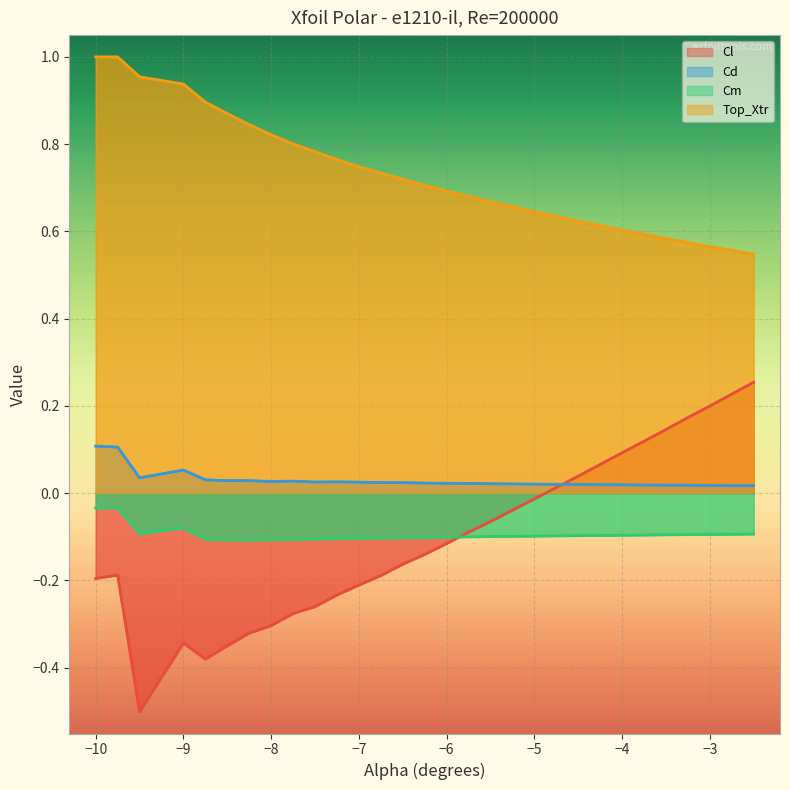

List the series in order of their peak value, highest first.

Top_Xtr, Cl, Cd, Cm